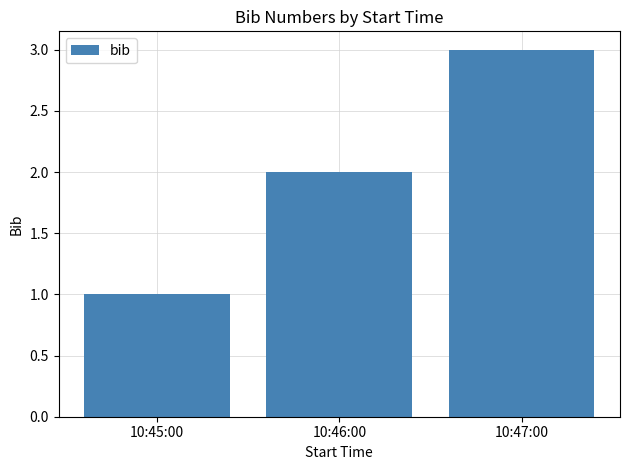

List the labels in order of value, smallest first.

10:45:00, 10:46:00, 10:47:00